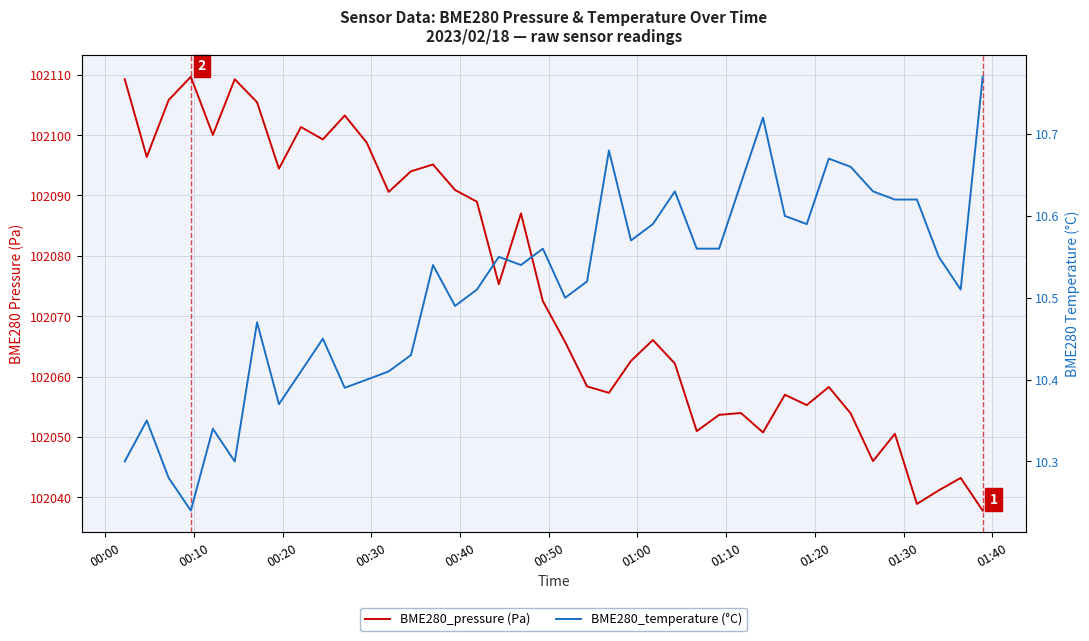

True or false: BME280_temperature (°C) has more than 2 interior local peaks.

True